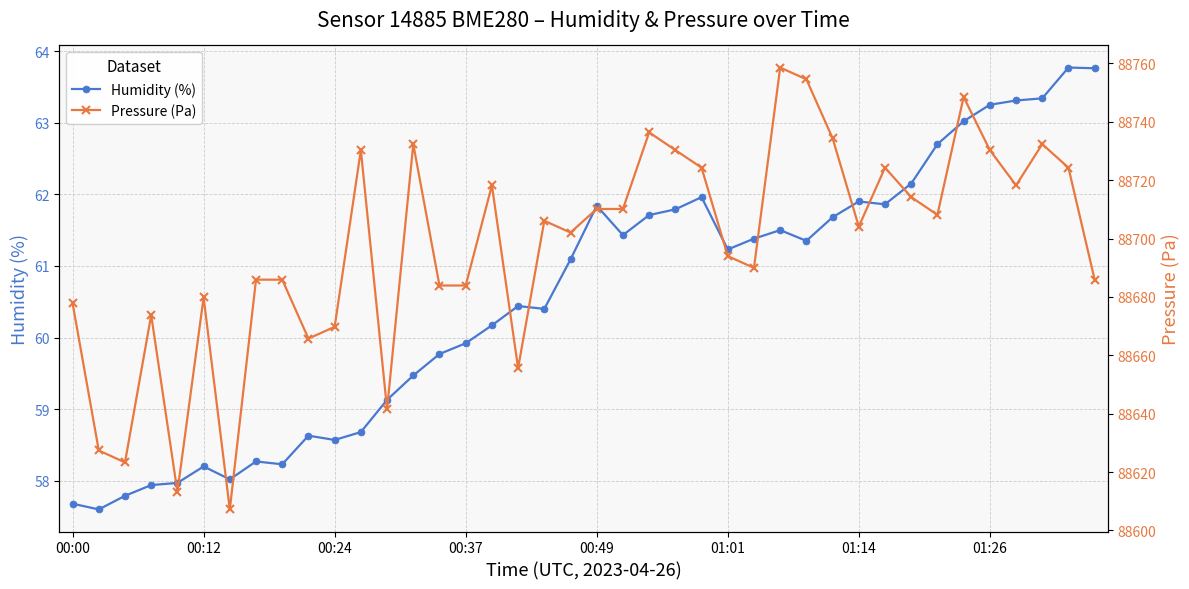

What value does the Humidity (%) series have at 13?

59.5